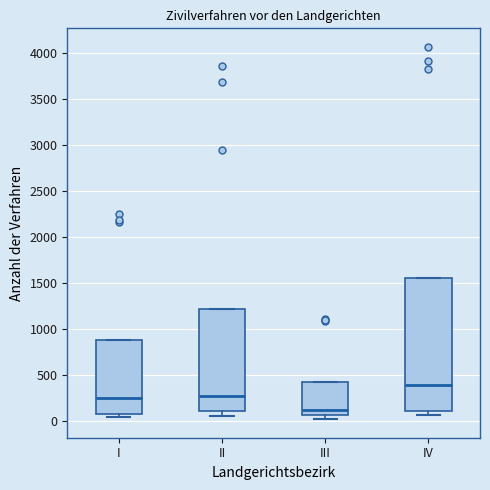

Reading left to right, read every box against the y-axis: the position of its median line, the range the box covers, and the ends of its whiskers. The values are not printed on the chart, so give them approximately, as read against the axis.

I: median 250, box 100 to 900, whiskers 50 to 900
II: median 250, box 100 to 1200, whiskers 50 to 1200
III: median 100, box 50 to 450, whiskers 0 to 450
IV: median 400, box 100 to 1550, whiskers 50 to 1550